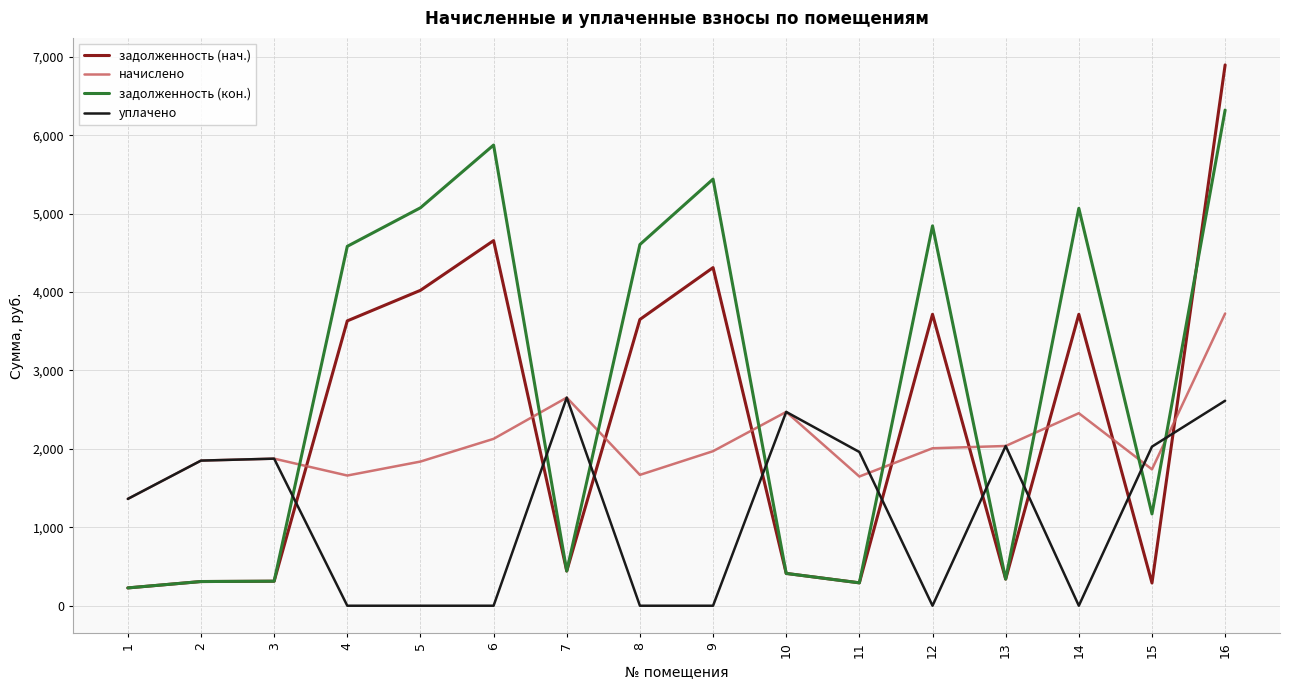

Is the value of уплачено at 4 greater than the value of задолженность (кон.) at 11?

No